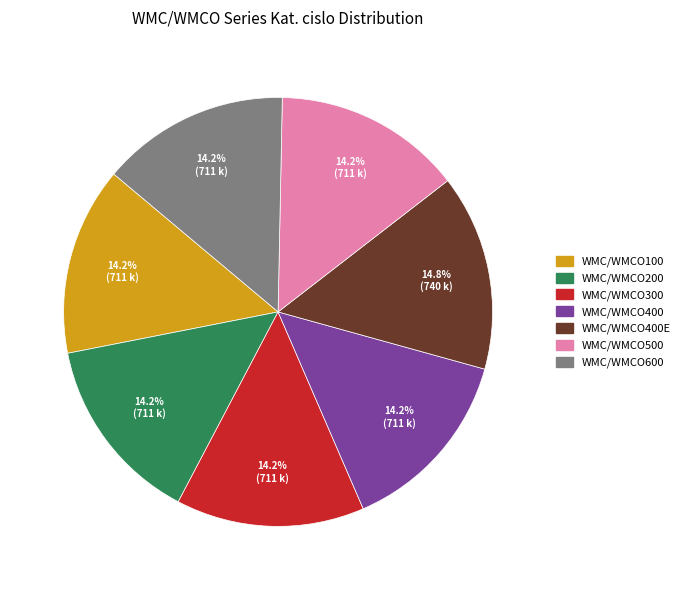

Is there a majority slice in this chart?

No